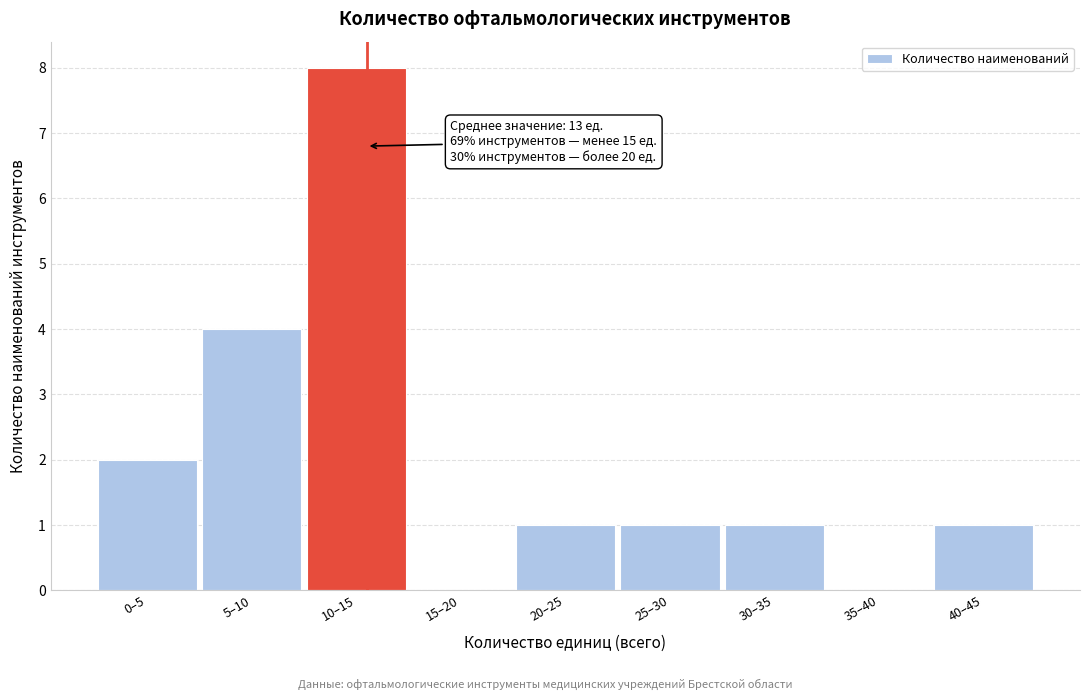

Reading left to right, extract all data points from this chart.

0–5=2	5–10=4	10–15=8	15–20=0	20–25=1	25–30=1	30–35=1	35–40=0	40–45=1